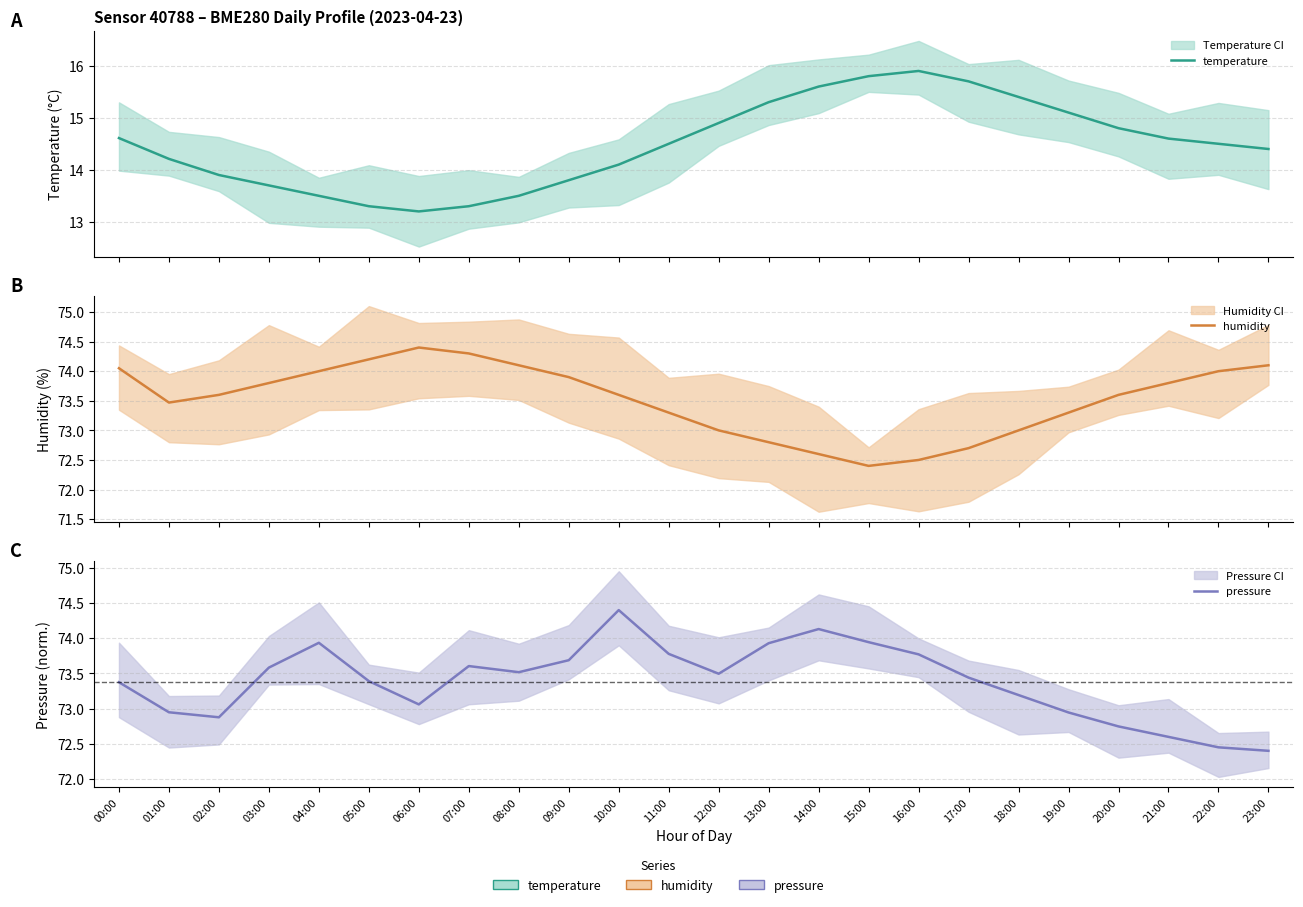

Which has a higher value, 10:00 or 01:00?

01:00